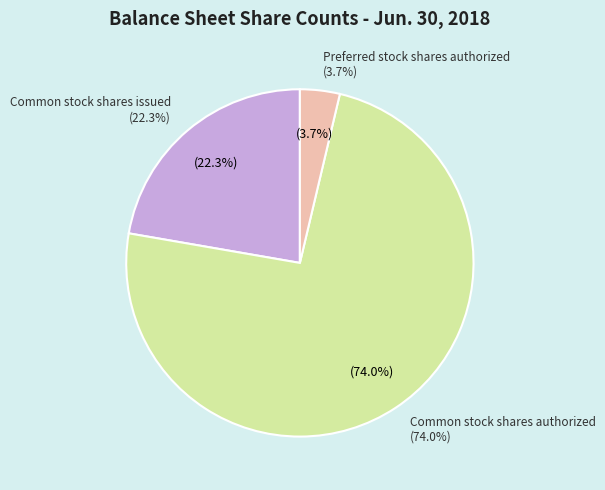

Is there a majority slice in this chart?

Yes